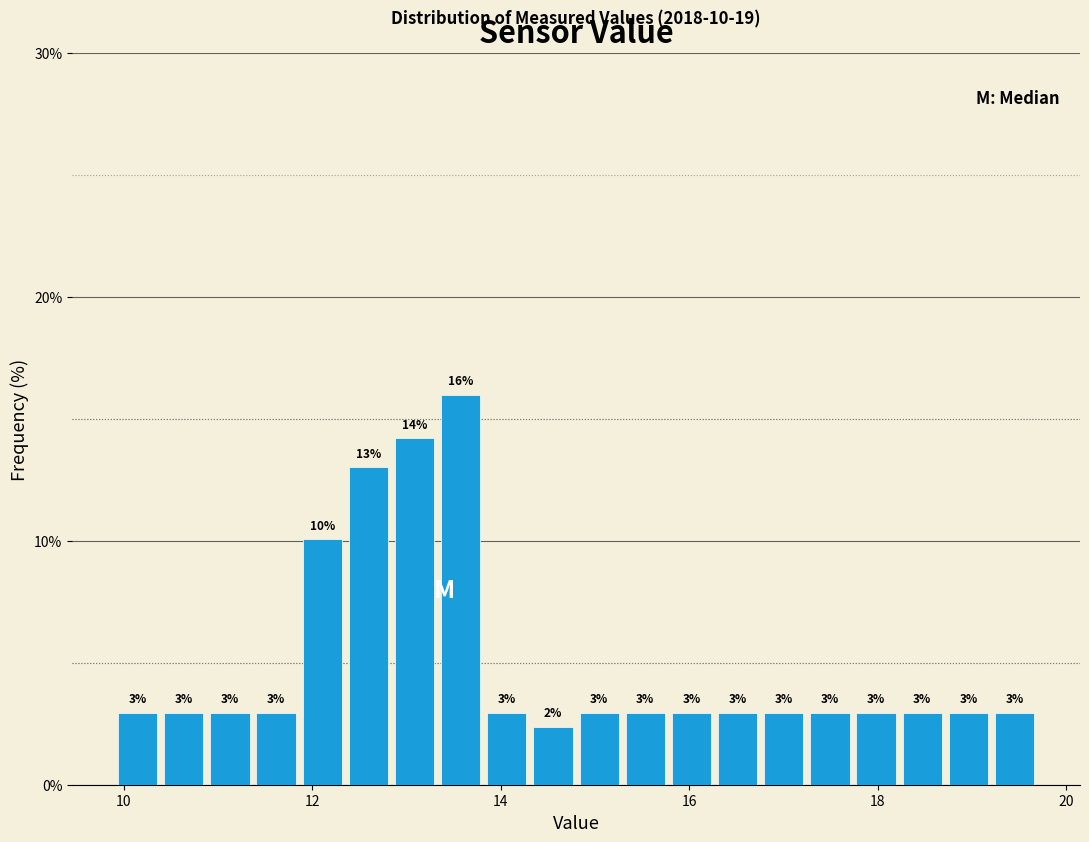

Read against the x-axis, roughly where is the centre of the tallest bar?

13.6